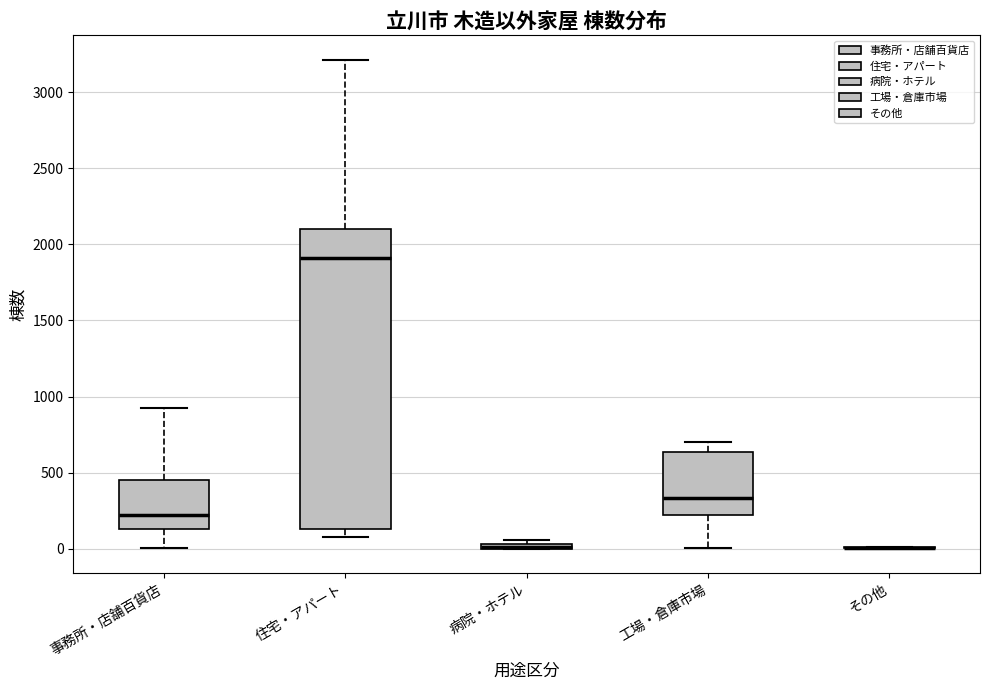

Comparing the boxes themselves (not the whiskers), which one is the tallest?

住宅・アパート